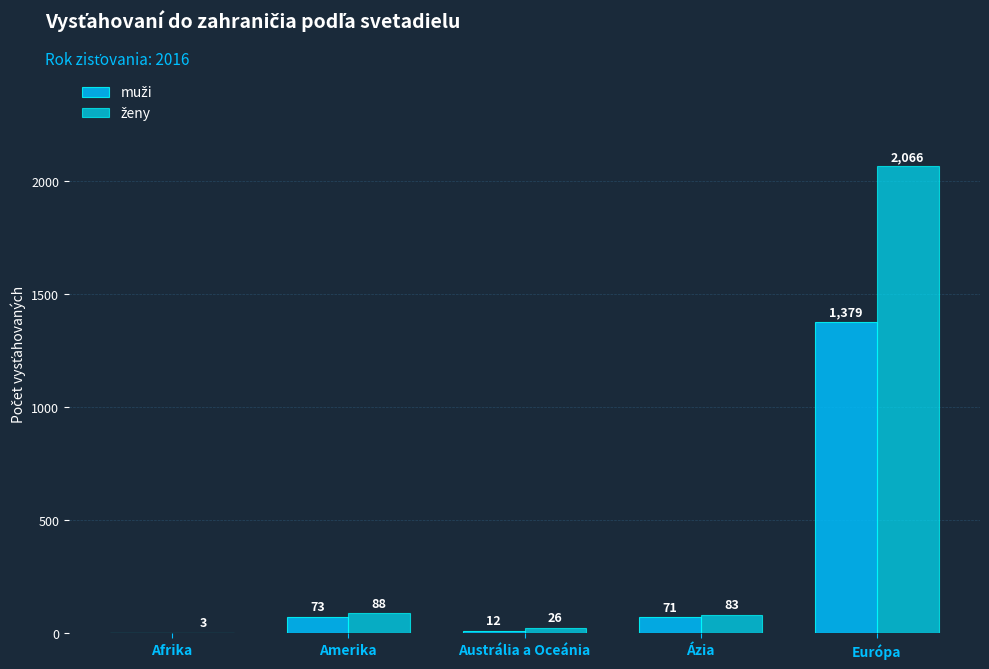

Reading right to left, list all the values displayed in this chart.

muži: 1379	71	12	73	0
ženy: 2066	83	26	88	3